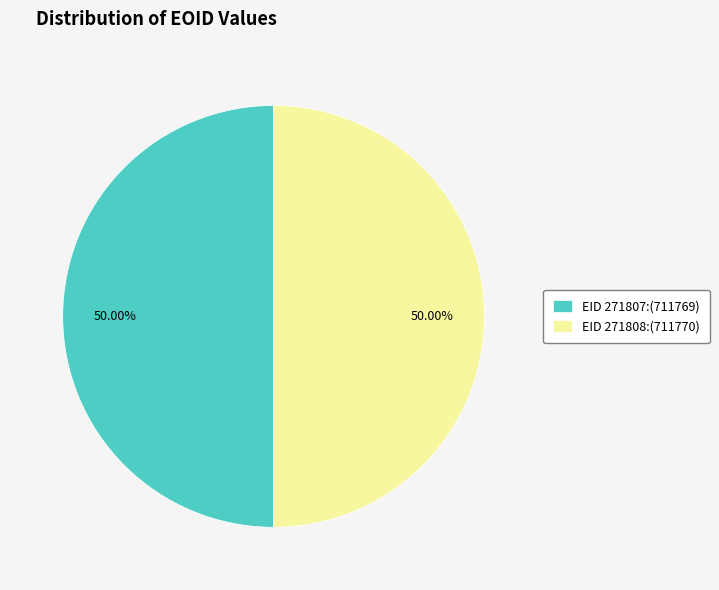

How many segments does this pie chart have?

2